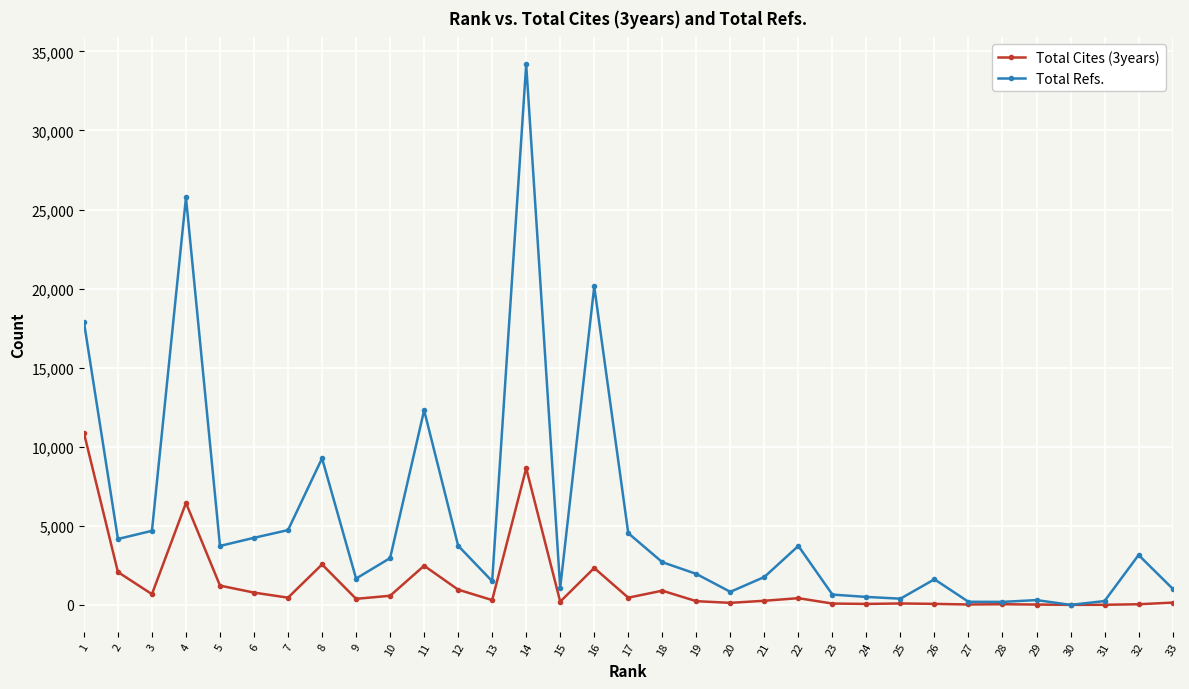

Is the value of Total Refs. at 16 greater than the value of Total Cites (3years) at 16?

Yes